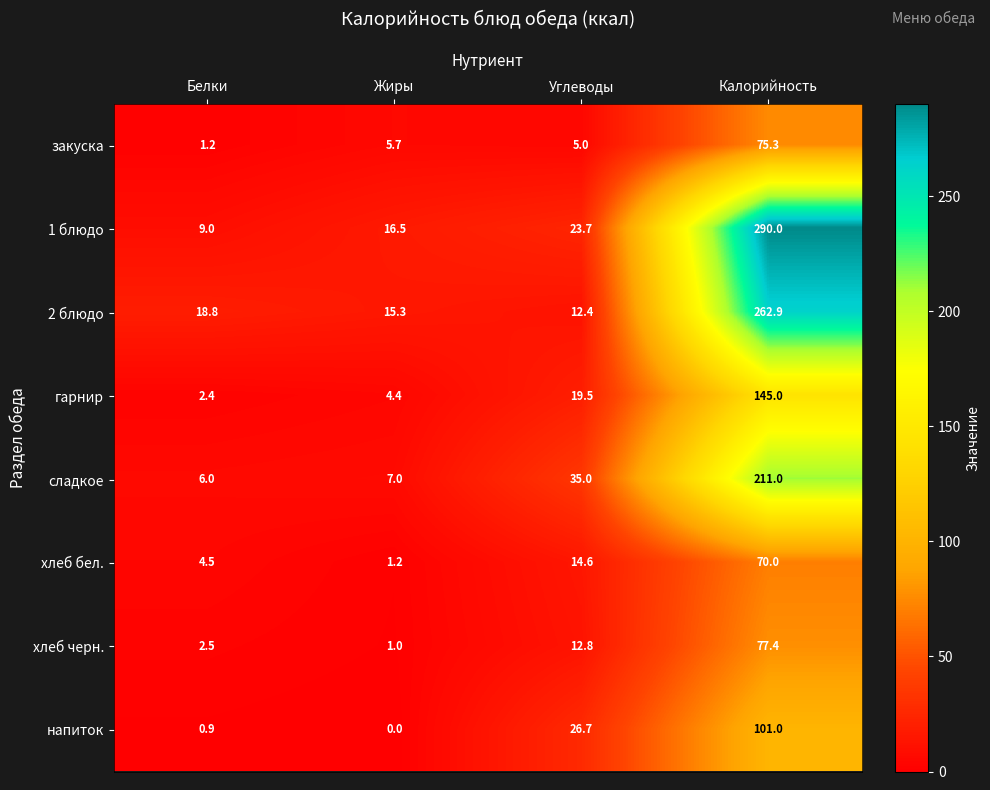

Rank the categories by хлеб бел. value from lowest to highest.

Жиры, Белки, Углеводы, Калорийность